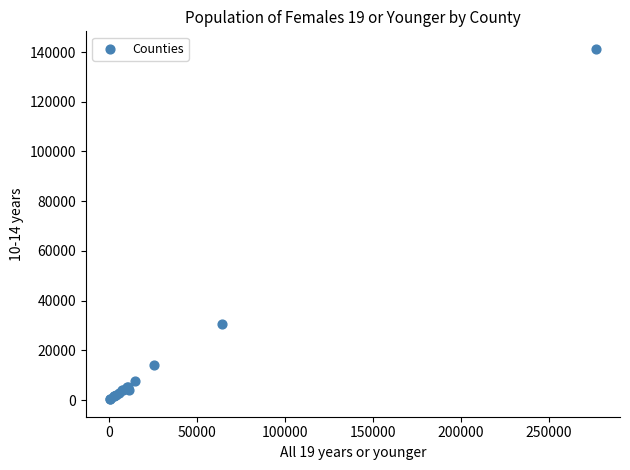

What Y value in the scatter plot is closest to 70822?

30488